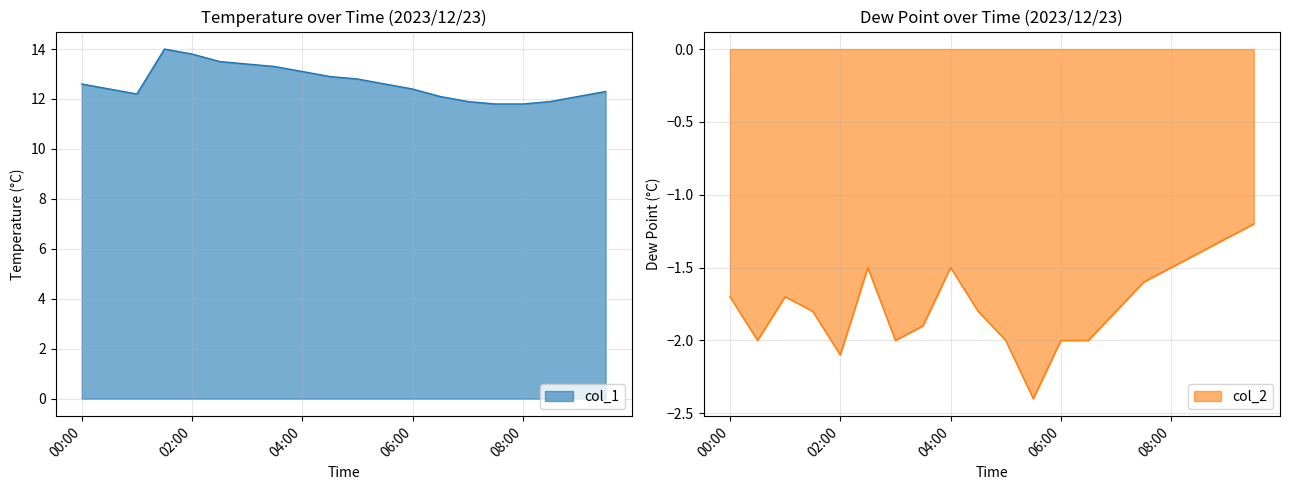

True or false: col_1 has a value of 12.4 at 06:00.

True